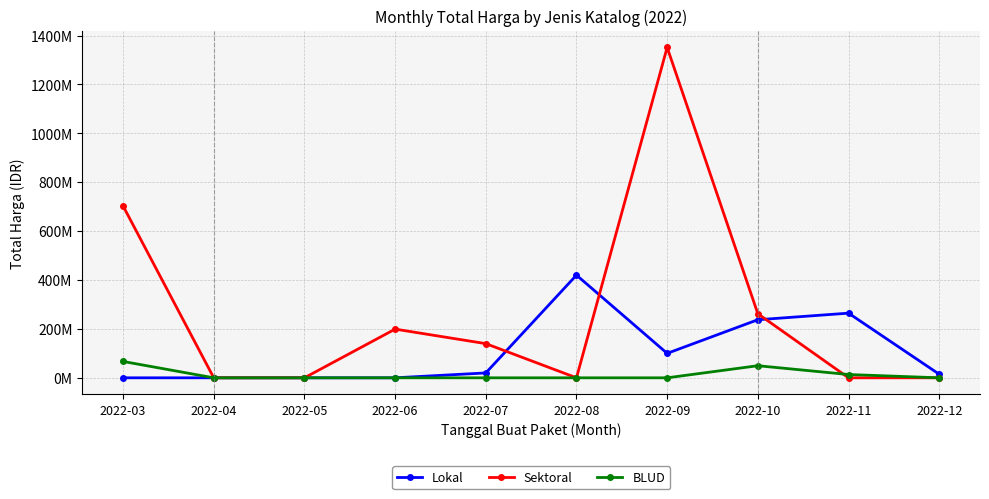

Reading right to left, extract all data points from this chart.

Lokal: 2022-12=14750000	2022-11=264498000	2022-10=237573000	2022-09=100000000	2022-08=420075000	2022-07=19950000	2022-06=0	2022-05=0	2022-04=0	2022-03=0
Sektoral: 2022-12=0	2022-11=0	2022-10=262118150	2022-09=1351682000	2022-08=0	2022-07=139800000	2022-06=199200000	2022-05=0	2022-04=0	2022-03=702912035
BLUD: 2022-12=0	2022-11=13442000	2022-10=49478000	2022-09=0	2022-08=0	2022-07=0	2022-06=0	2022-05=0	2022-04=0	2022-03=66871000